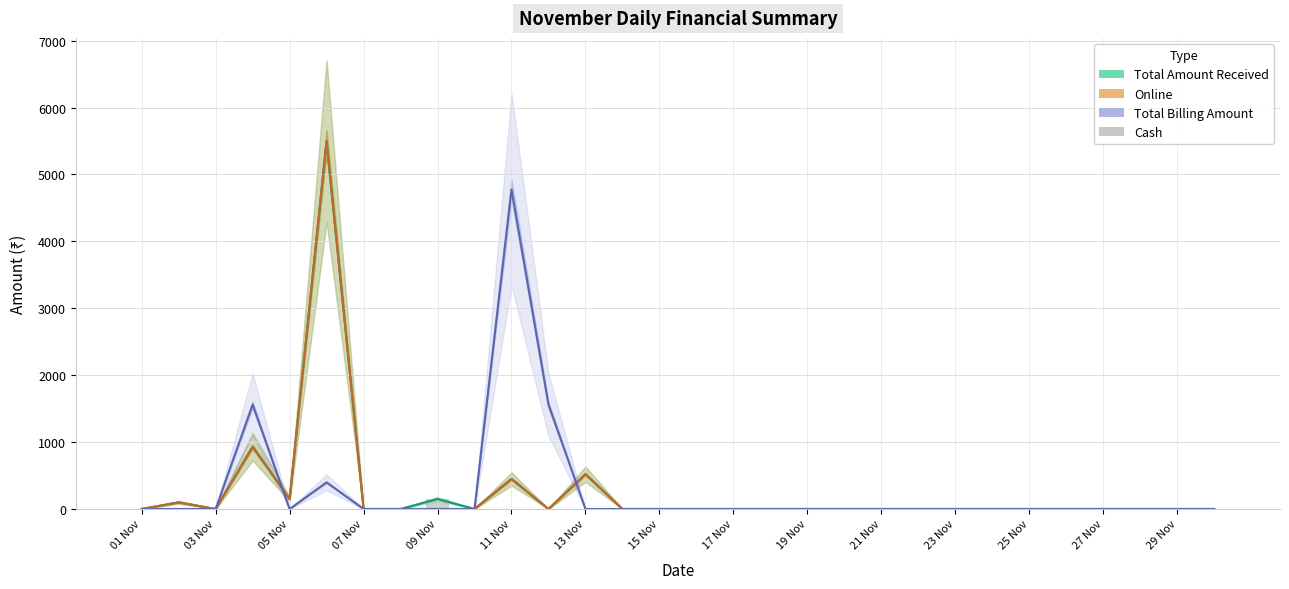

Reading right to left, list all the values displayed in this chart.

Total Amount Received: 0	0	0	0	0	0	0	0	0	0	0	0	0	0	0	0	0	520	0	449	0	150	0	0	5497	150	930	0	99	0
Online: 0	0	0	0	0	0	0	0	0	0	0	0	0	0	0	0	0	520	0	449	0	0	0	0	5497	150	930	0	99	0
Total Billing Amount: 0	0	0	0	0	0	0	0	0	0	0	0	0	0	0	0	0	0	1560	4776	0	0	0	0	398	0	1560	0	0	0
Cash: 0	0	0	0	0	0	0	0	0	0	0	0	0	0	0	0	0	0	0	0	0	150	0	0	0	0	0	0	0	0